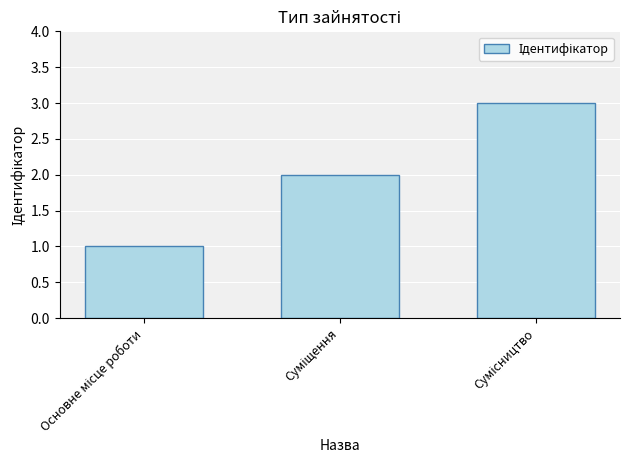

What is the greatest value displayed?

3